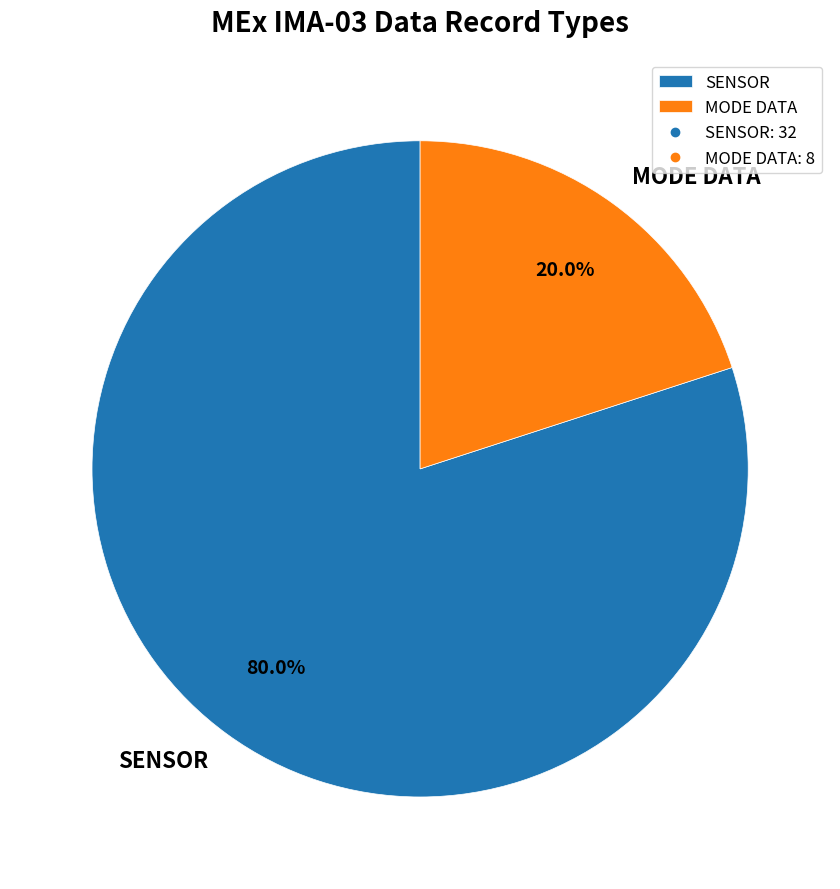

What is the smallest slice in the pie chart?

MODE DATA